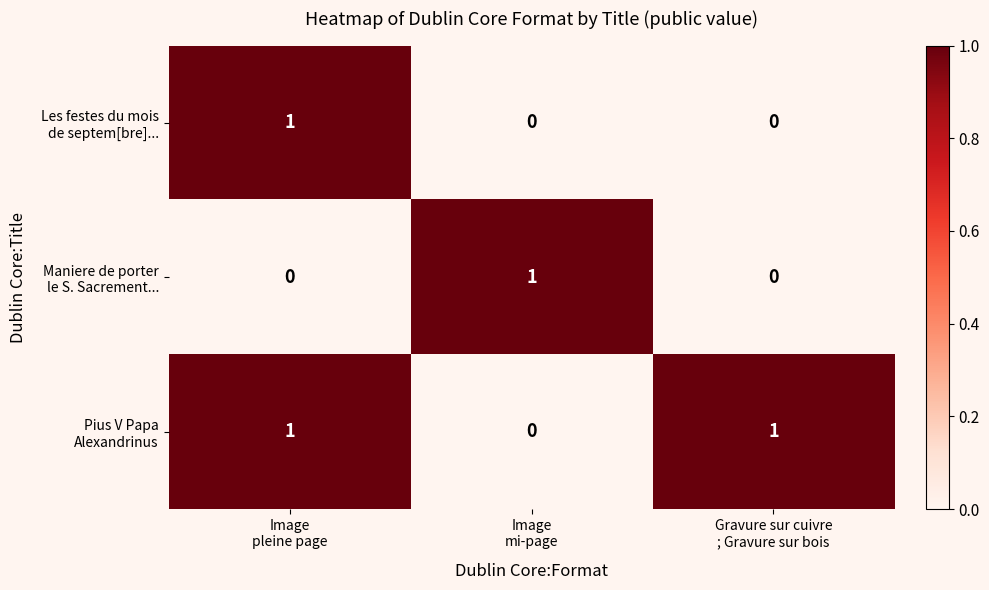

At how many categories does at least one series exceed 0?

3